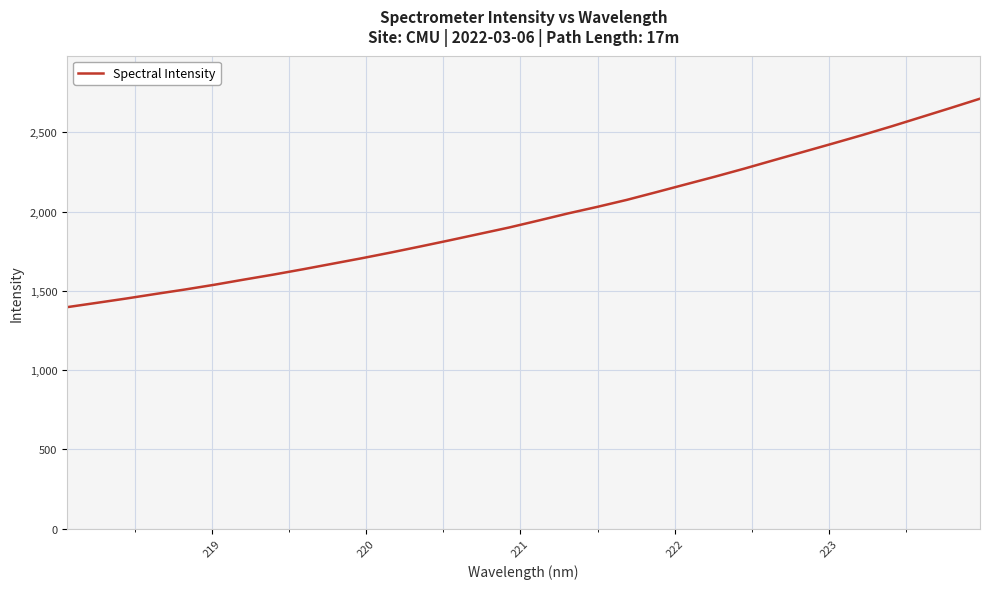

What is the difference between the maximum and minimum values?

1315.5